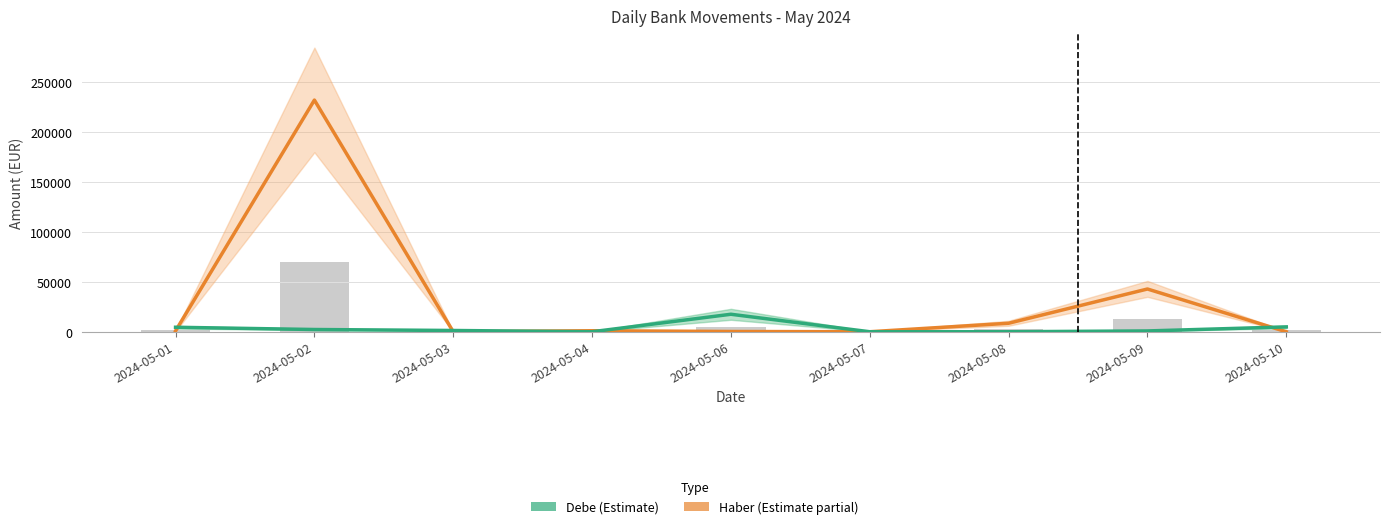

What is the total value across all series at 2024-05-06?

17792.8